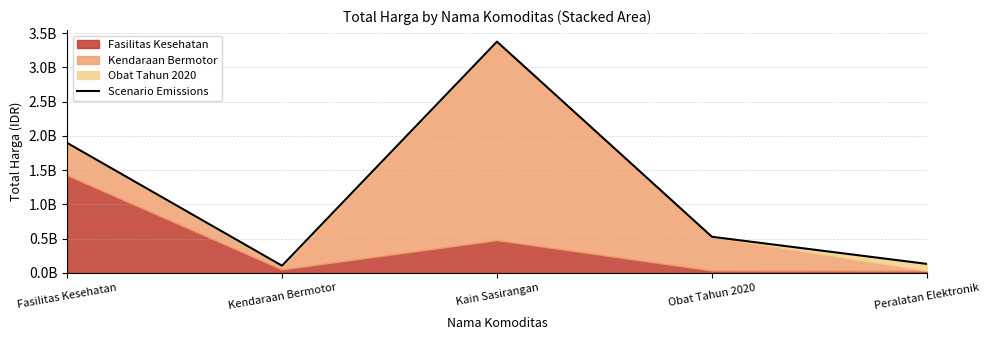

Reading left to right, extract all data points from this chart.

1899050000	104684000	3377123240	527333600	131213770